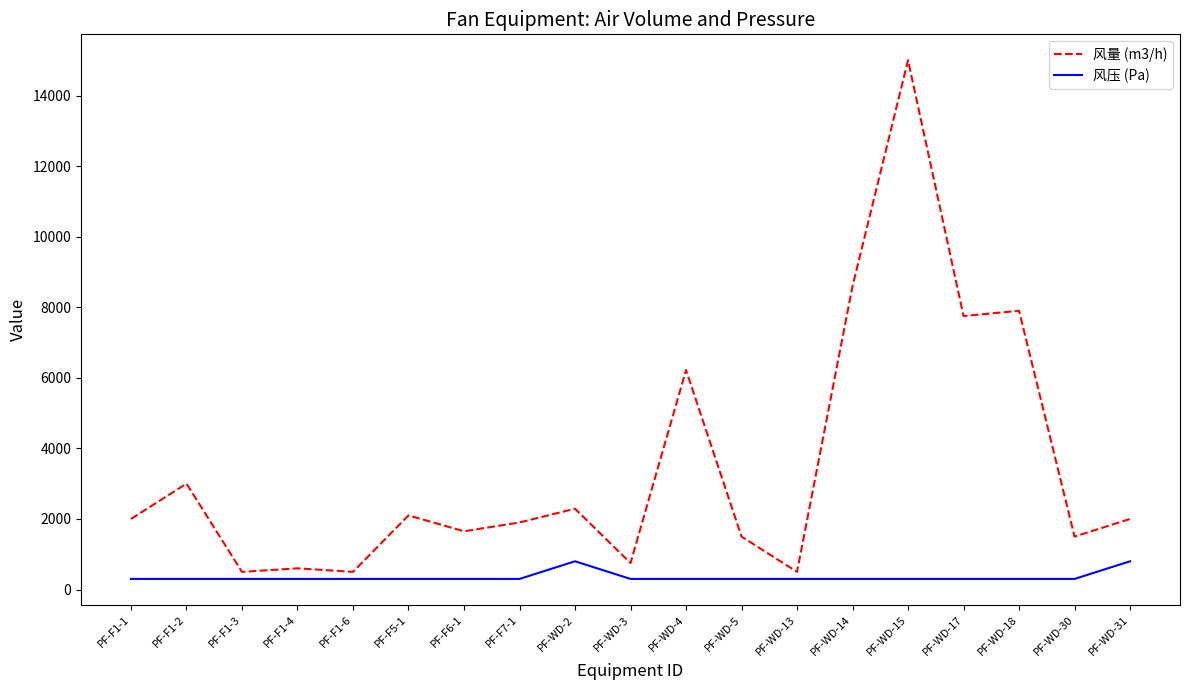

What is the highest value of the 风量 (m3/h) series?

15000